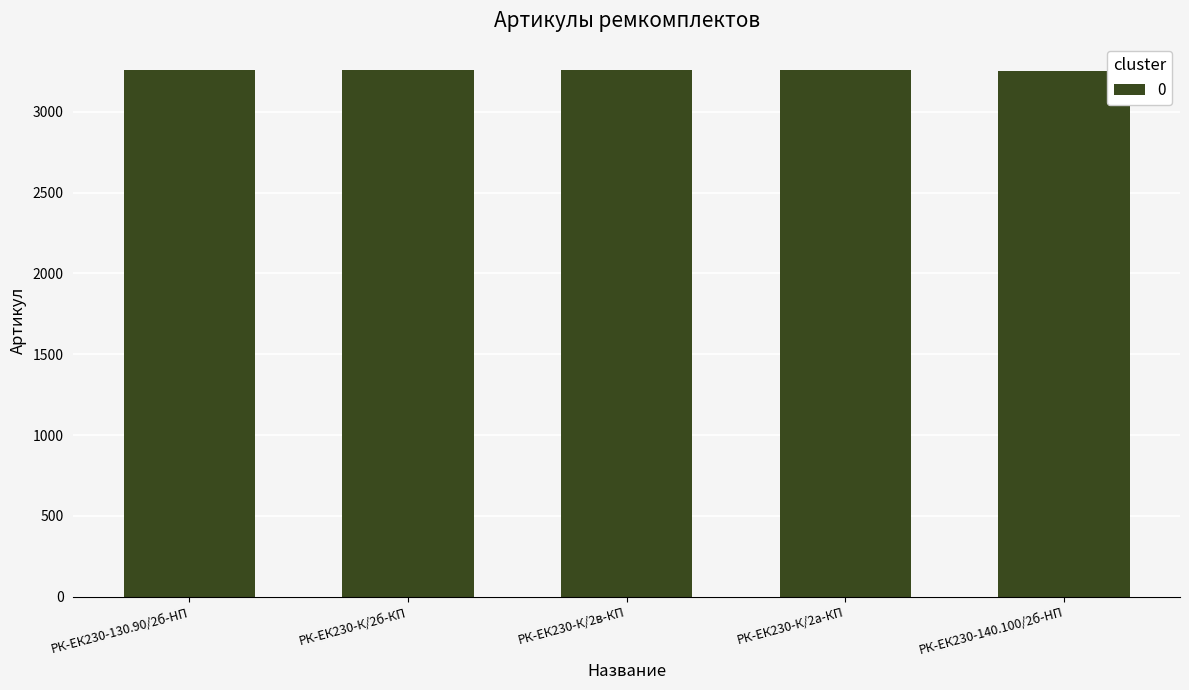

What is the maximum value shown in the chart?

3259